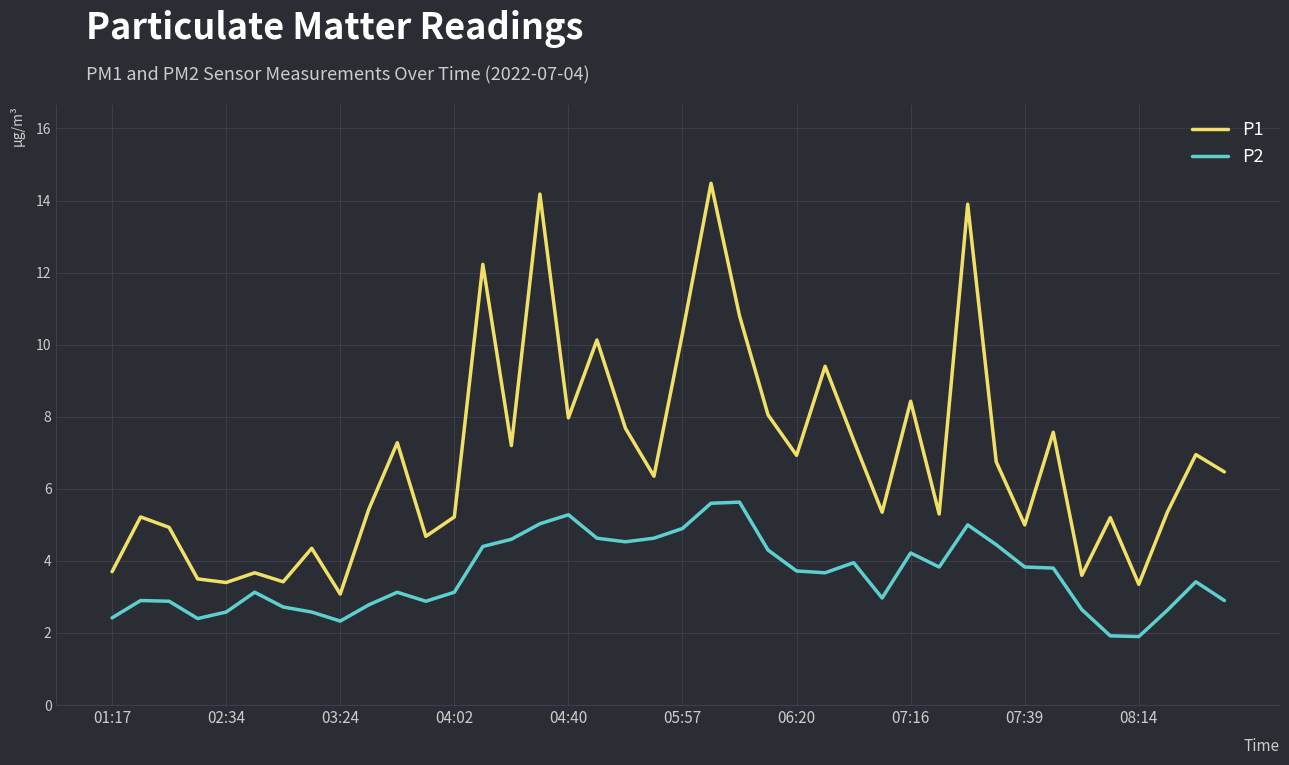

True or false: P2 and P1 intersect in this chart.

False